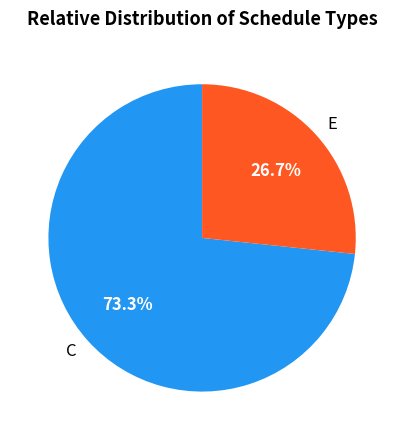

Is there any slice that represents more than half of the pie?

Yes